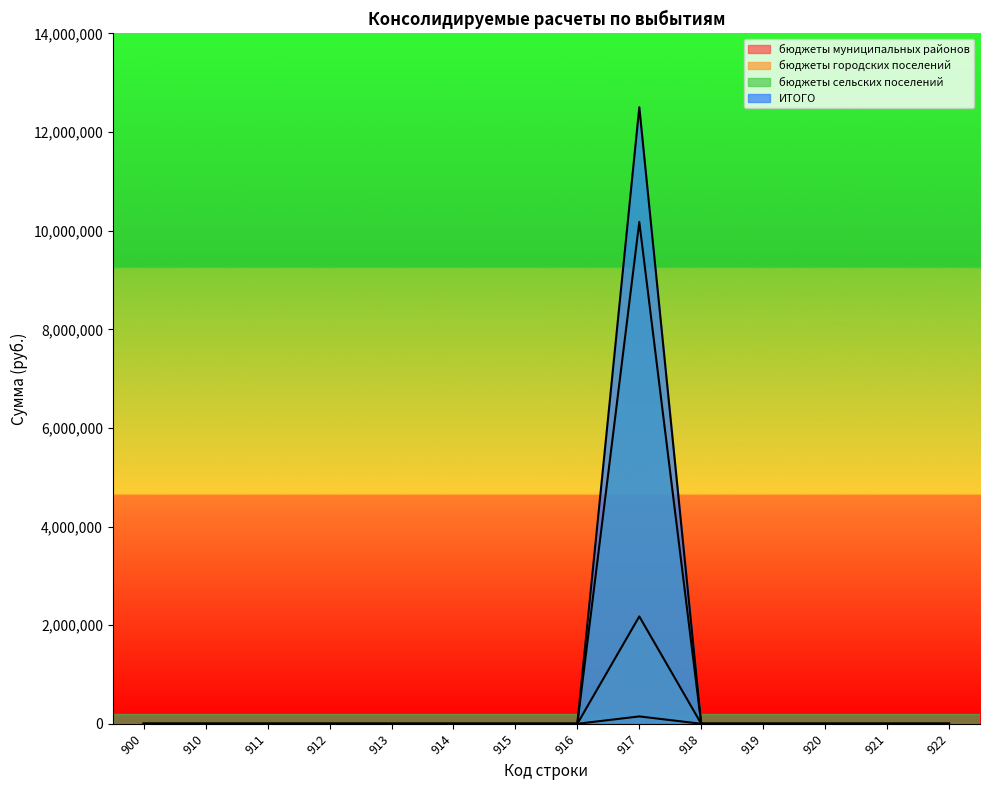

True or false: бюджеты муниципальных районов and бюджеты городских поселений intersect in this chart.

False